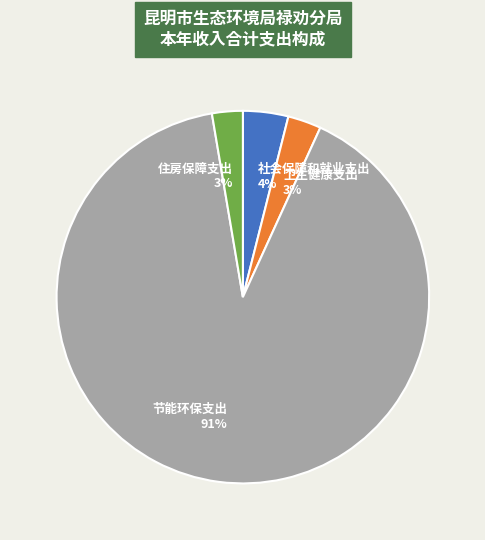

Which has a higher value, 住房保障支出 or 社会保障和就业支出?

社会保障和就业支出